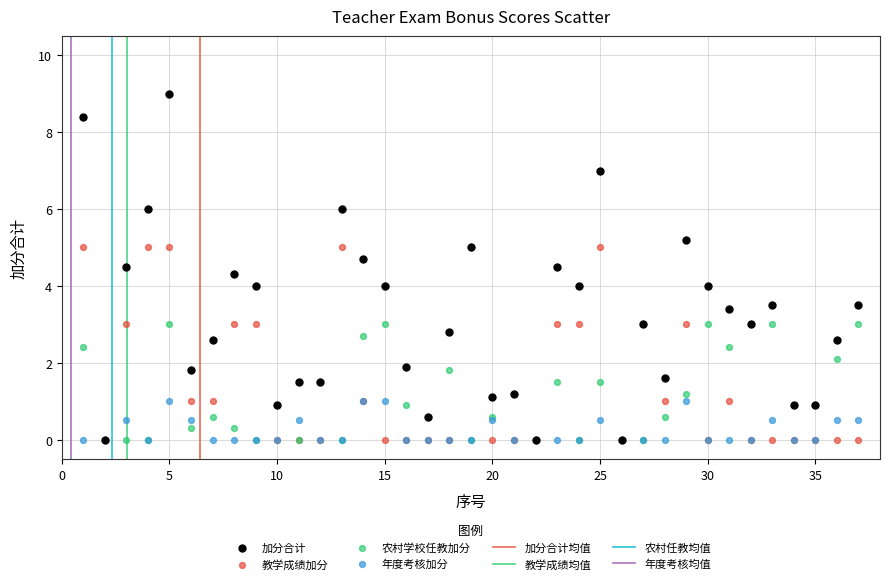

Which series reaches the maximum Y coordinate?

加分合计